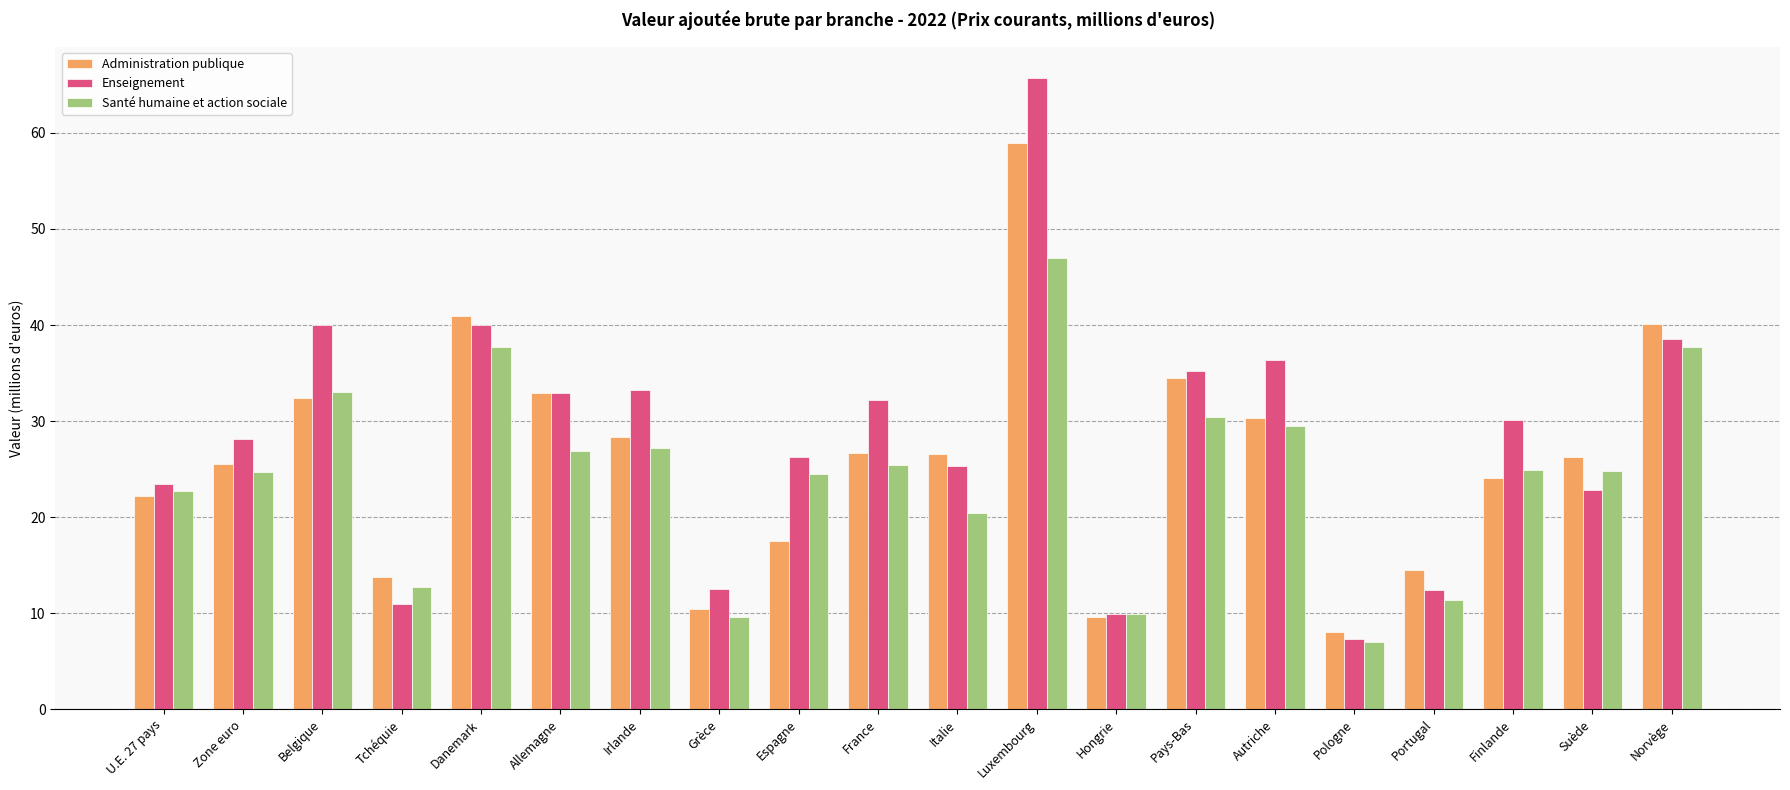

What is the minimum value for Enseignement?

7.4